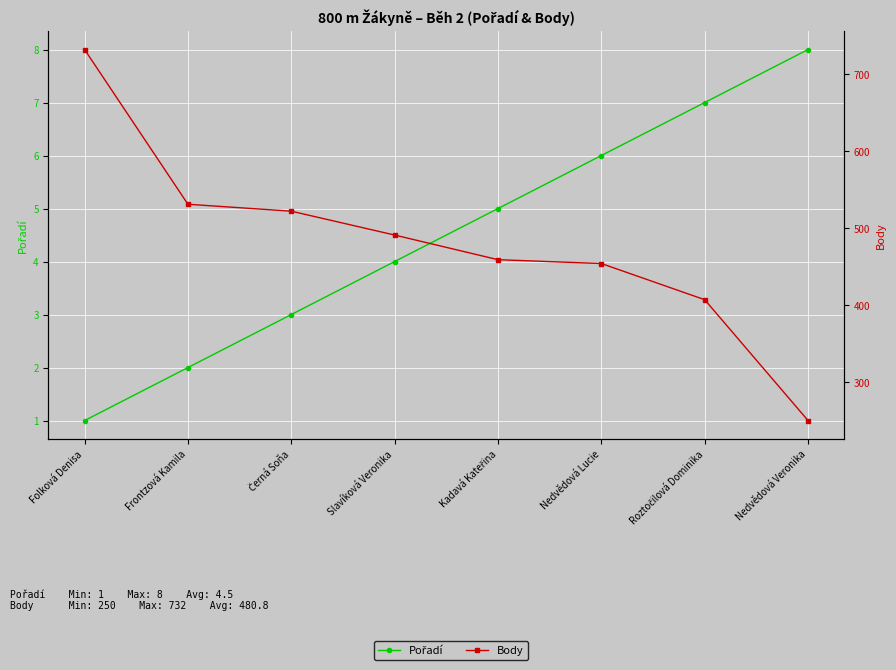

What is the value of the Pořadí point at the 6th from the left?

6